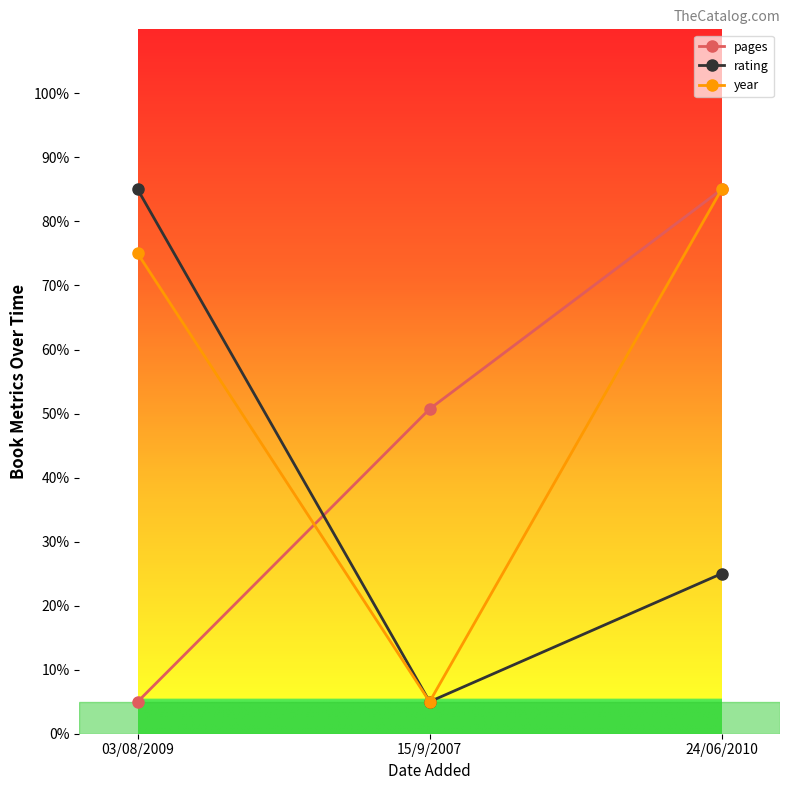

Which series changed the most between 03/08/2009 and 15/9/2007?

rating